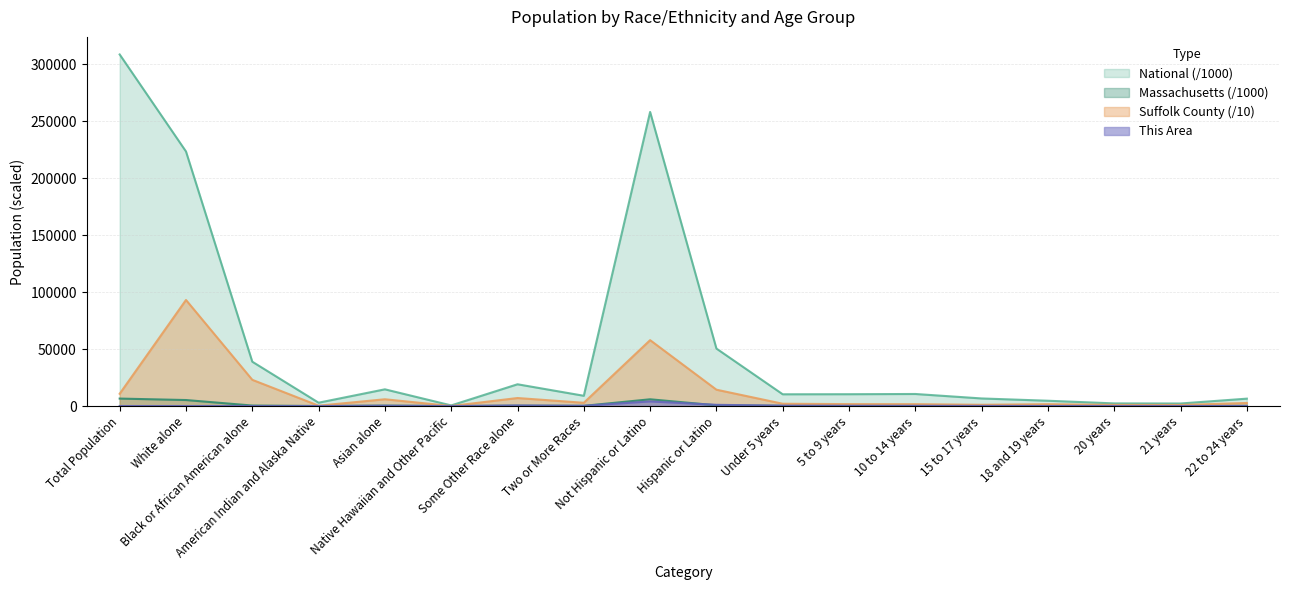

What are all the series names shown in the legend?

National (/1000), Massachusetts (/1000), Suffolk County (/10), This Area